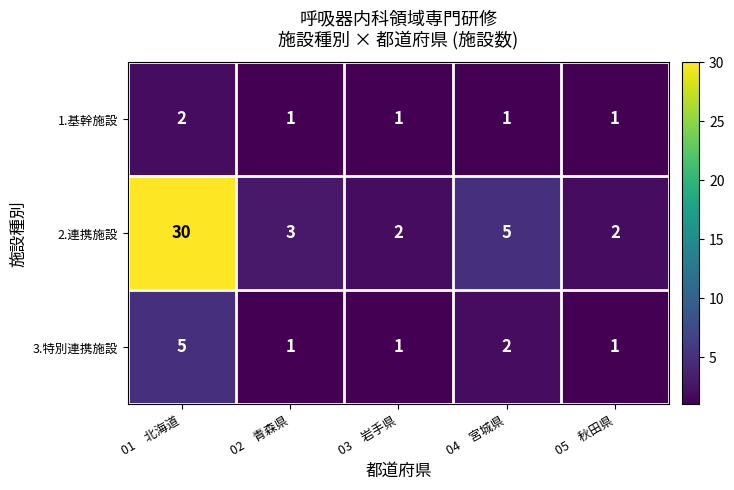

What is the sum of all 3.特別連携施設 values?

10